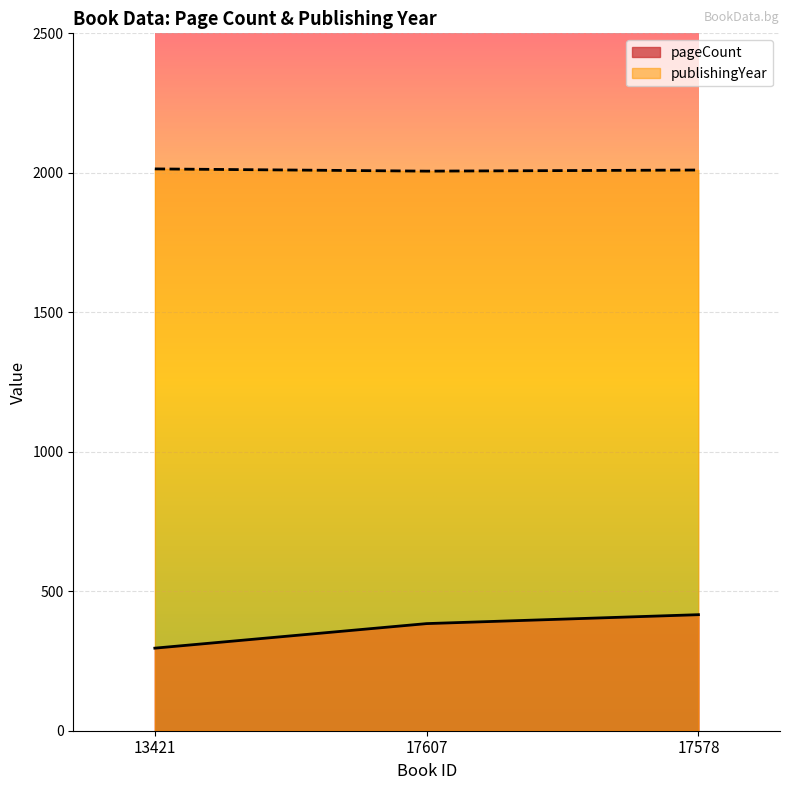

Is it true that pageCount equals 77 at 17607?

False